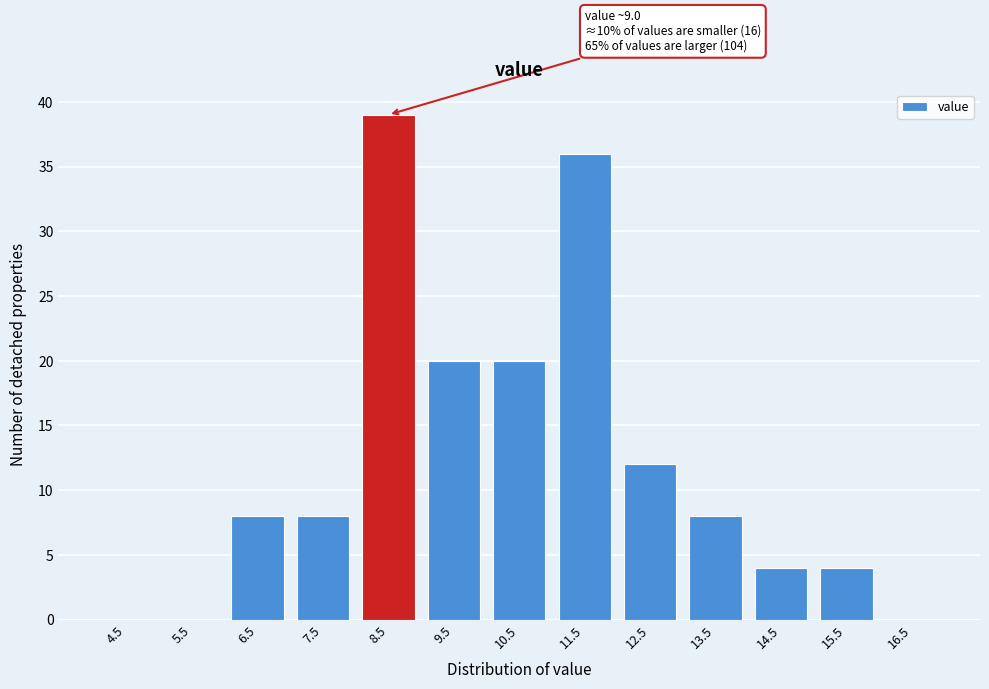

Reading left to right, list all the values displayed in this chart.

4.5=0	5.5=0	6.5=8	7.5=8	8.5=39	9.5=20	10.5=20	11.5=36	12.5=12	13.5=8	14.5=4	15.5=4	16.5=0